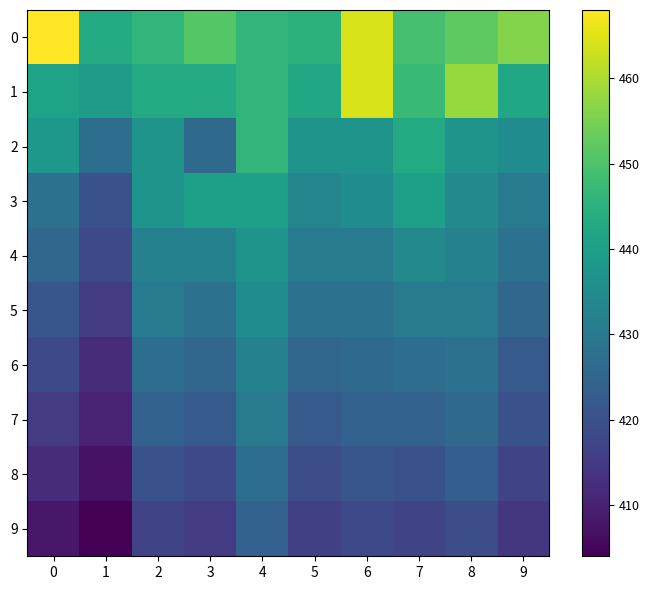

At which category is the sum across all series the highest?

4